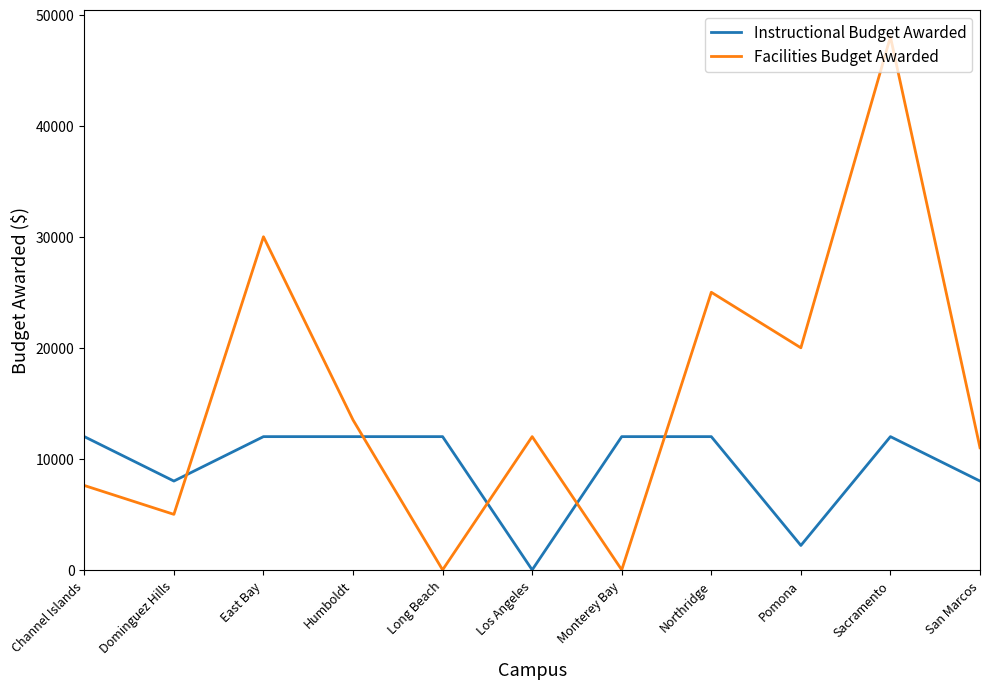

What position from the right is East Bay?

9